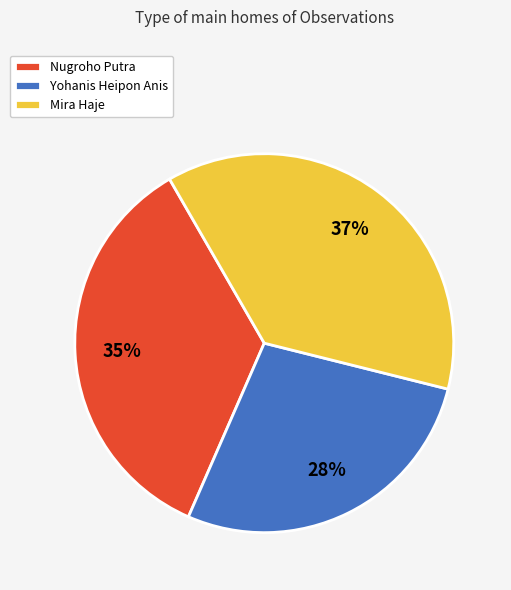

Does Yohanis Heipon Anis represent more than half of the total?

No